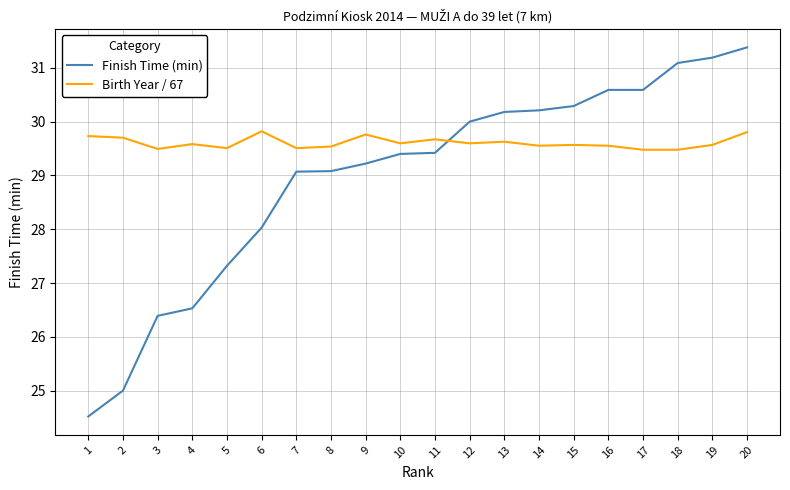

The Birth Year / 67 series shows 29.6 at 10. True or false?

True